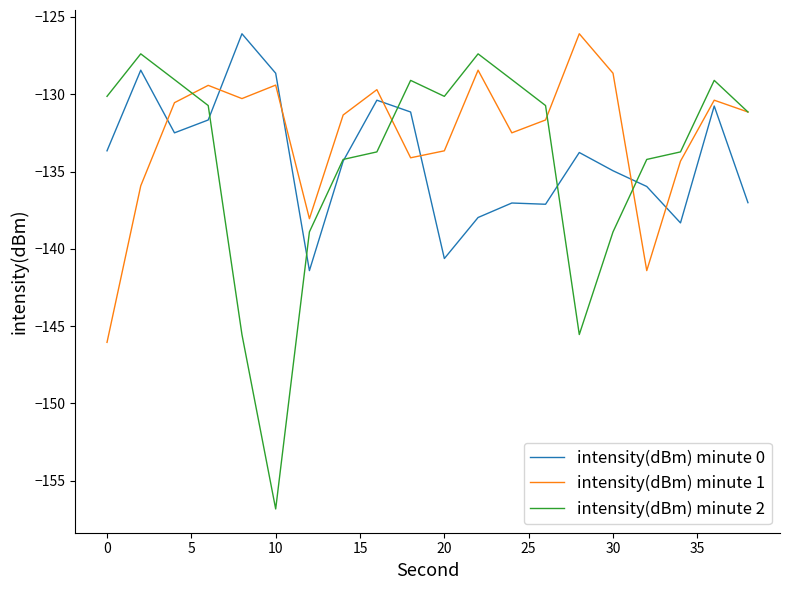

What is the smallest value displayed?

-156.8